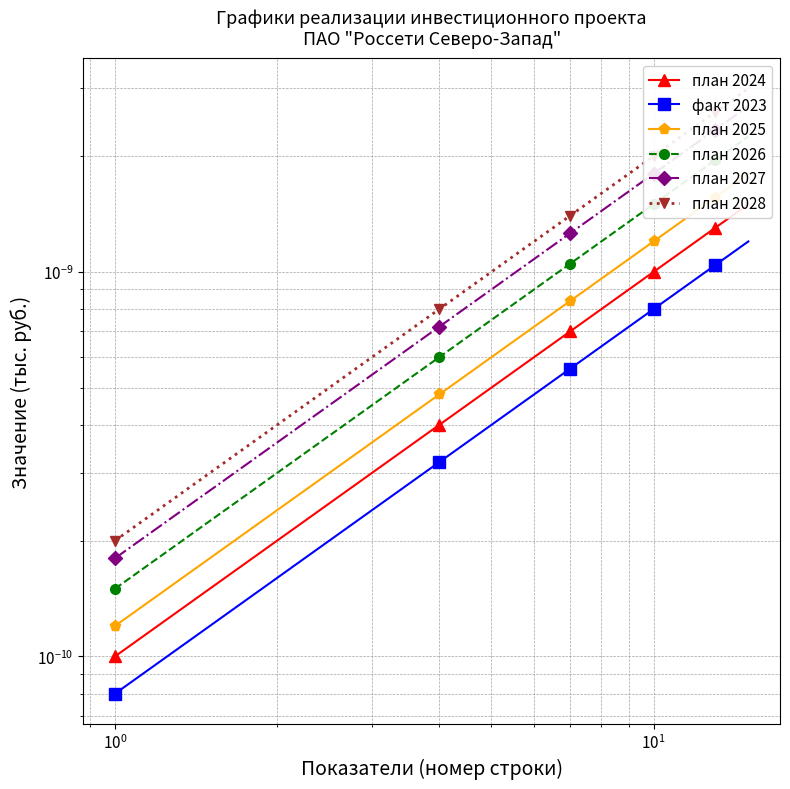

Reading right to left, what are all the values shown in this chart?

план 2024: 0.0	0.0	0.0	0.0	0.0	0.0	0.0	0.0	0.0	0.0	0.0	0.0	0.0	0.0	0.0
факт 2023: 0.0	0.0	0.0	0.0	0.0	0.0	0.0	0.0	0.0	0.0	0.0	0.0	0.0	0.0	0.0
план 2025: 0.0	0.0	0.0	0.0	0.0	0.0	0.0	0.0	0.0	0.0	0.0	0.0	0.0	0.0	0.0
план 2026: 0.0	0.0	0.0	0.0	0.0	0.0	0.0	0.0	0.0	0.0	0.0	0.0	0.0	0.0	0.0
план 2027: 0.0	0.0	0.0	0.0	0.0	0.0	0.0	0.0	0.0	0.0	0.0	0.0	0.0	0.0	0.0
план 2028: 0.0	0.0	0.0	0.0	0.0	0.0	0.0	0.0	0.0	0.0	0.0	0.0	0.0	0.0	0.0